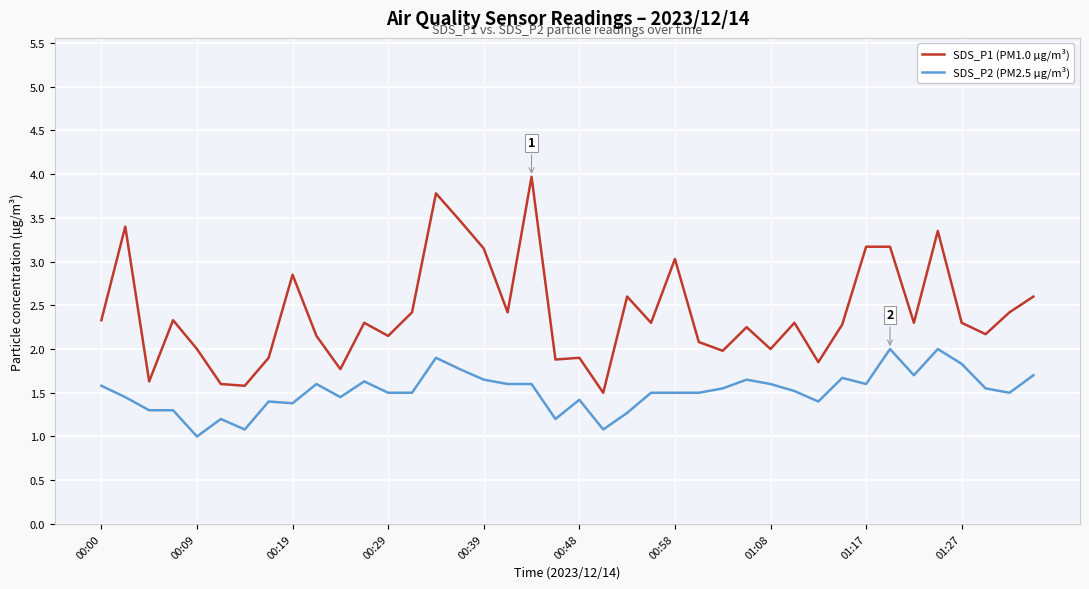

List the series in order of their peak value, highest first.

SDS_P1 (PM1.0 µg/m³), SDS_P2 (PM2.5 µg/m³)